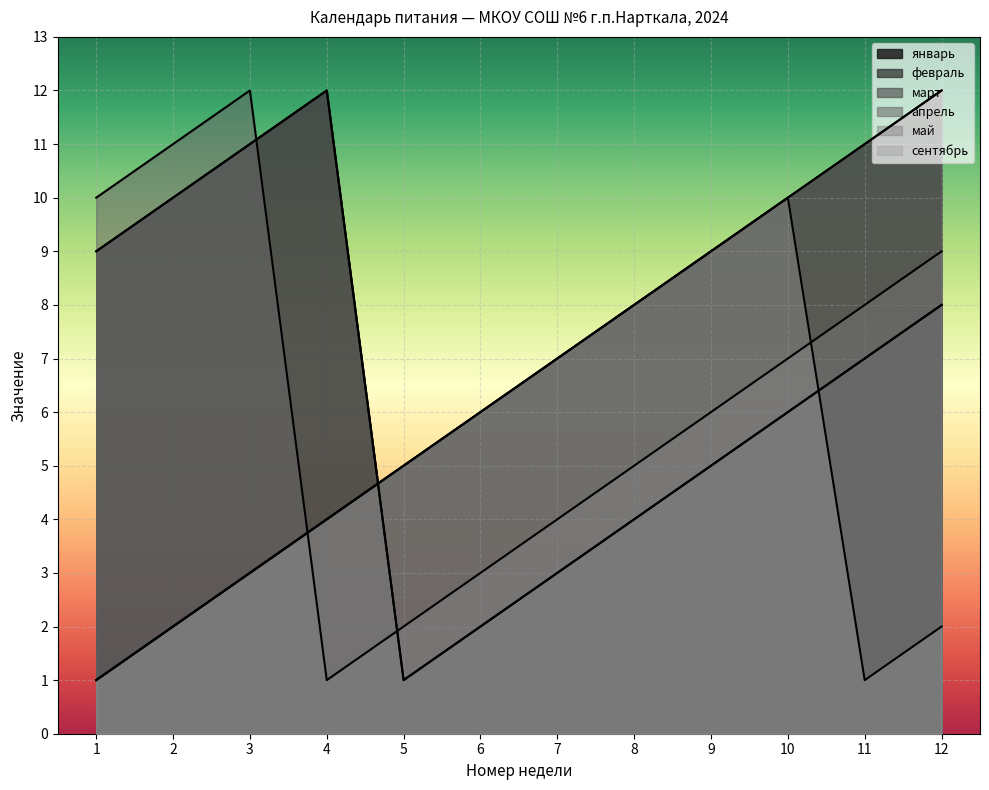

Count the number of categories in the chart.

12